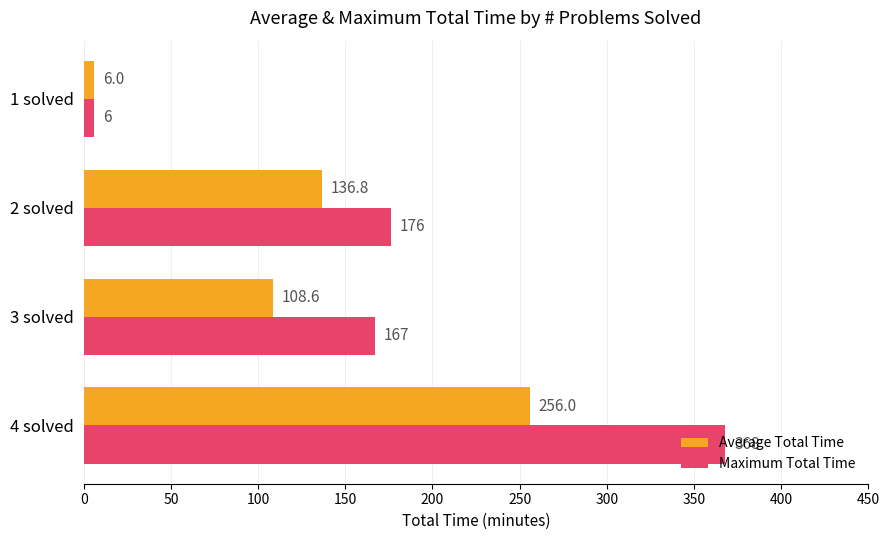

Which series has the widest spread of values?

Maximum Total Time